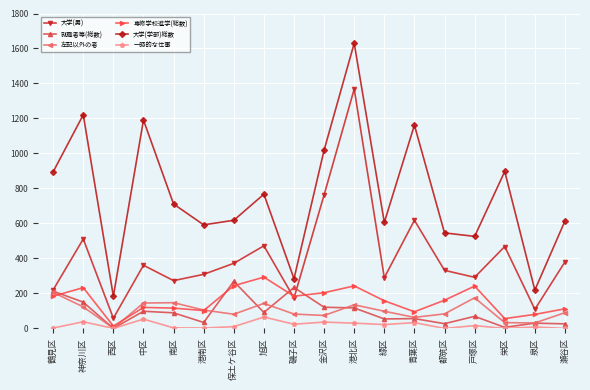

What is the label of the 13th point from the right?

港南区